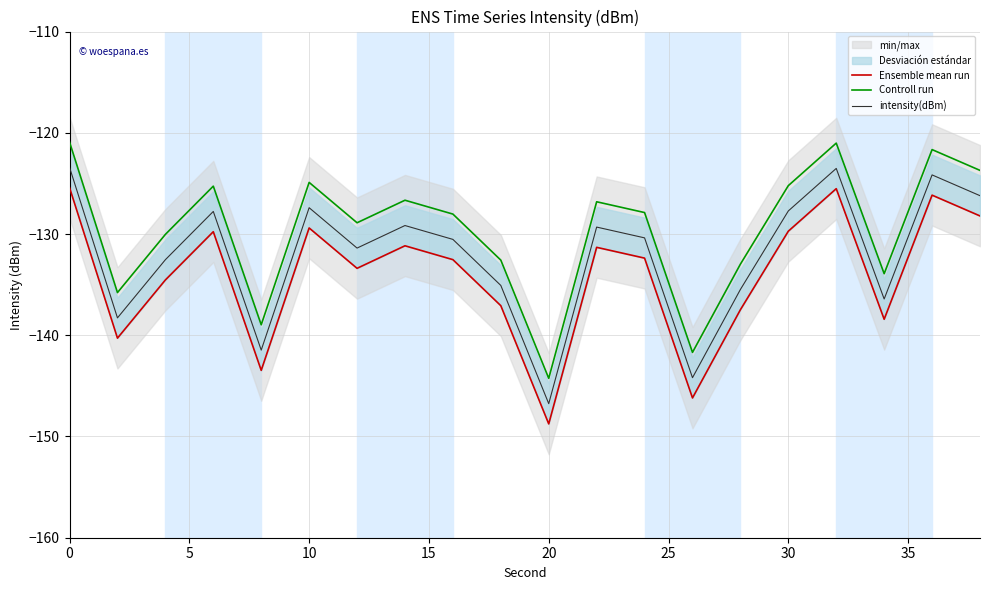

True or false: intensity(dBm) and Controll run intersect in this chart.

False